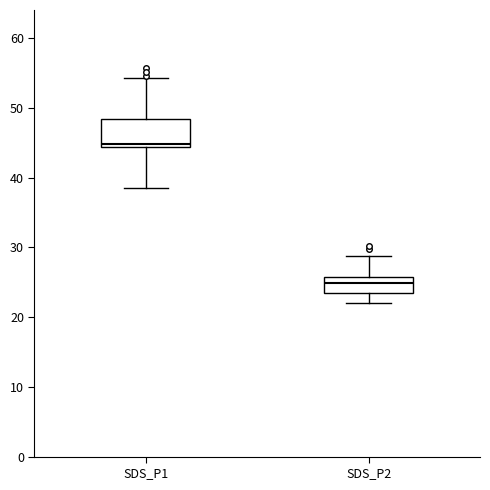

Where does the median line of the box for SDS_P1 sit on the y-axis? The values are not printed on the chart, so give them approximately, as read against the axis.

45